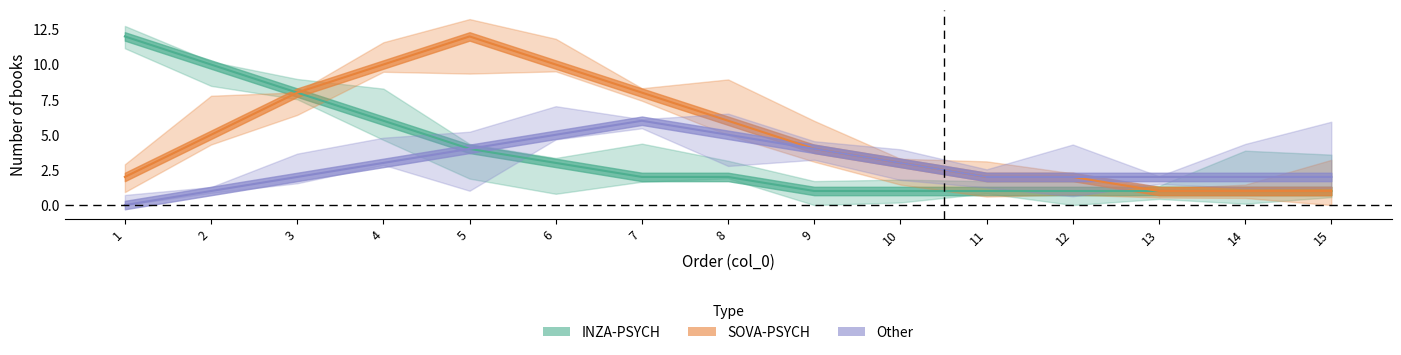

What is the highest value of the INZA-PSYCH_count series?

12